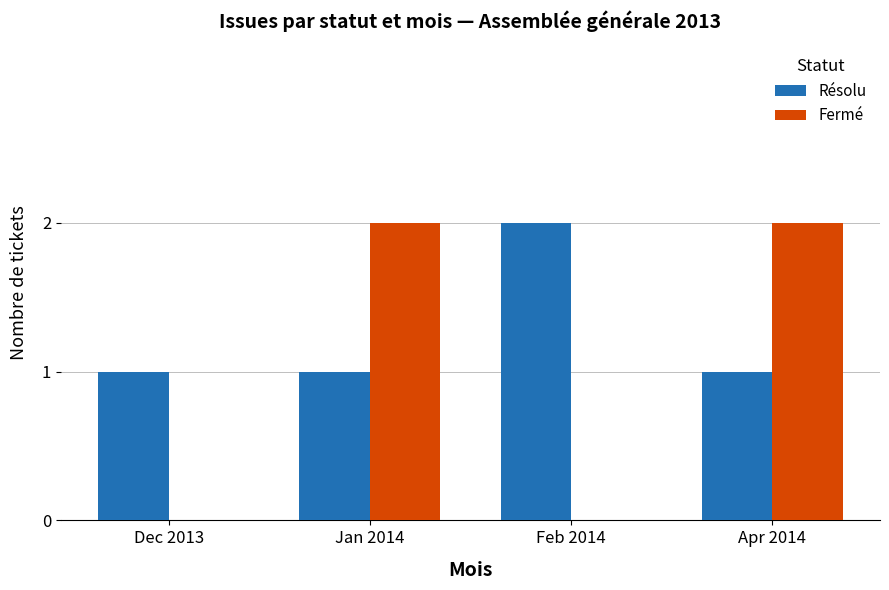

What is the sum of all Fermé values?

4